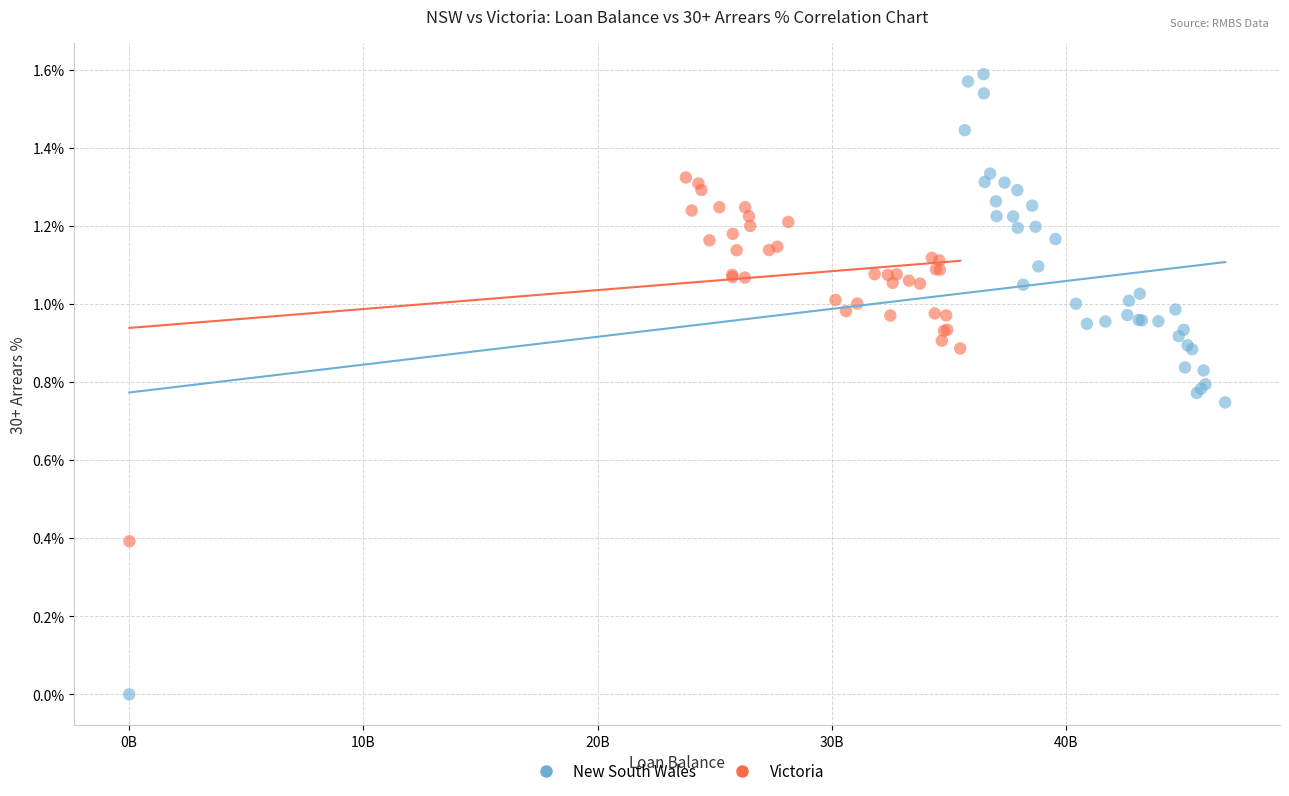

What are all the series names shown in the legend?

New South Wales, Victoria